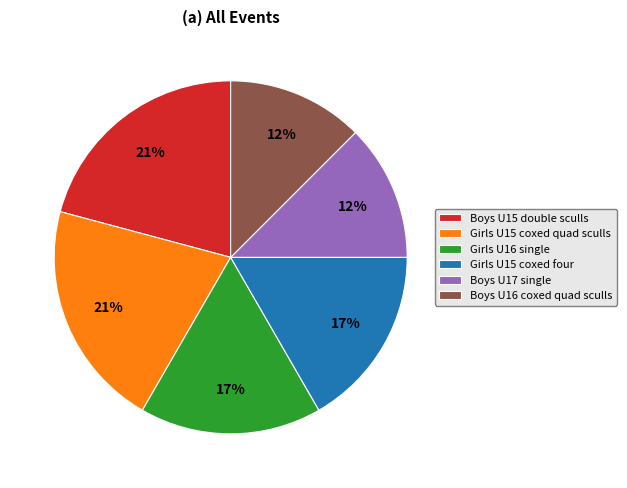

To the nearest percent, what is the average slice percentage?

17%